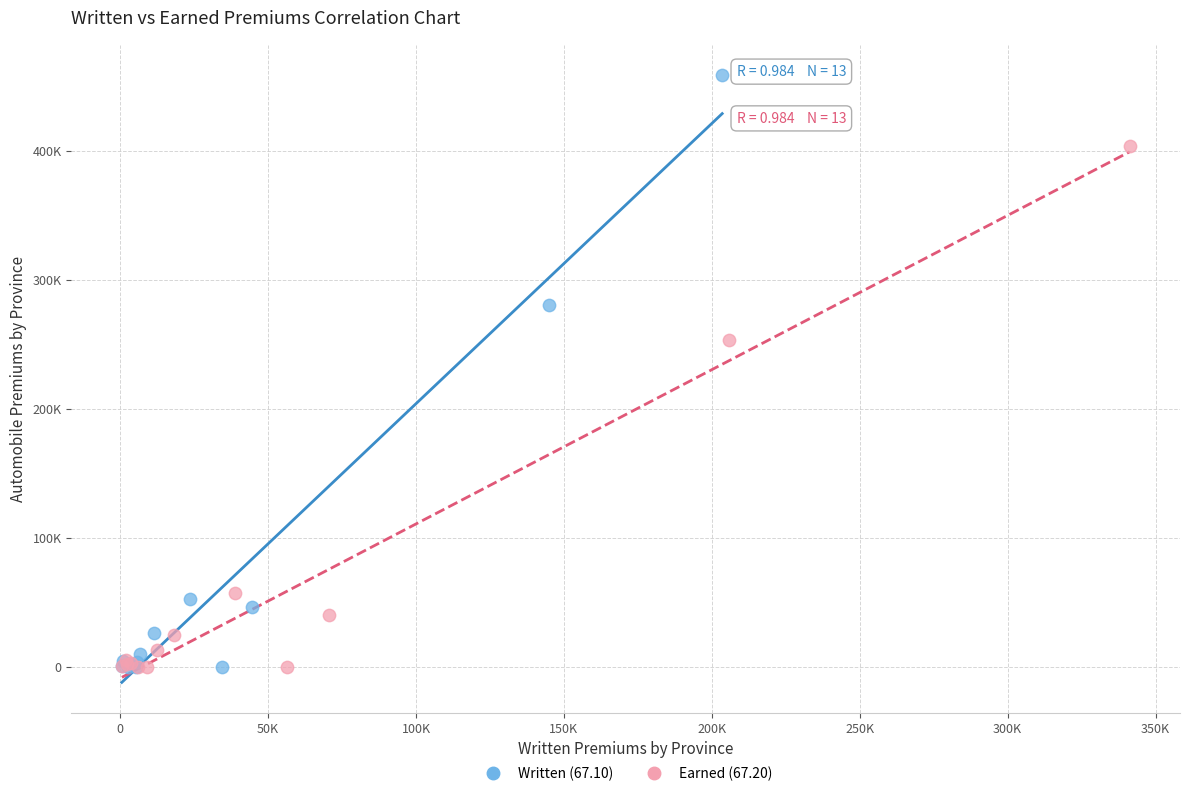

What are all the series names shown in the legend?

Written (67.10), Earned (67.20)